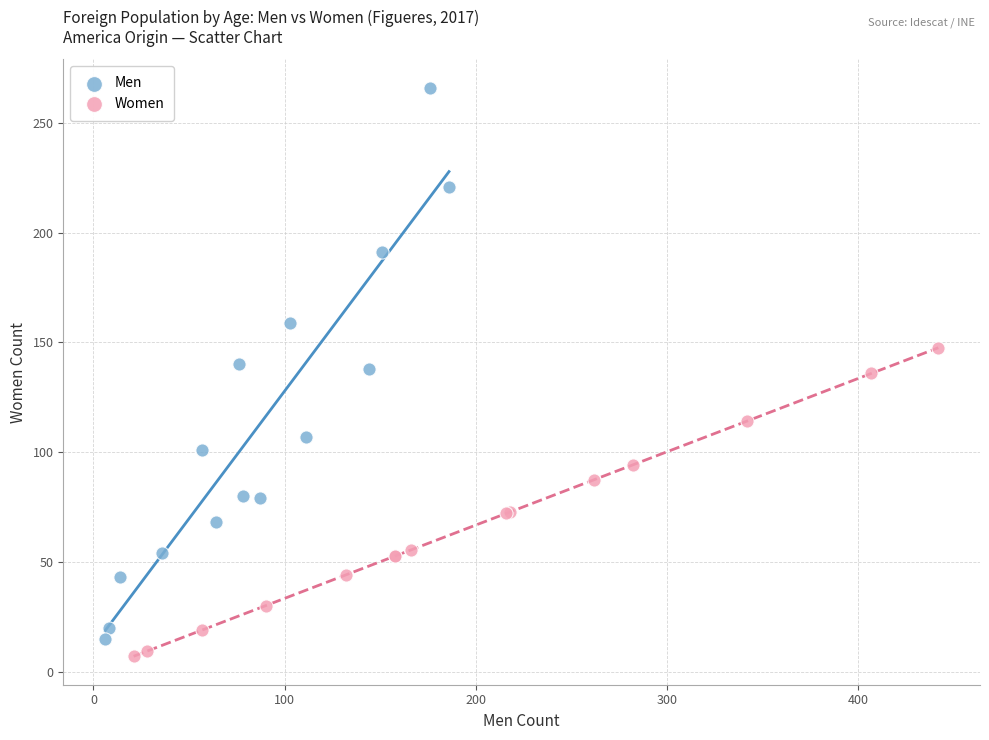

Which series has the largest Y range (max minus min)?

Men